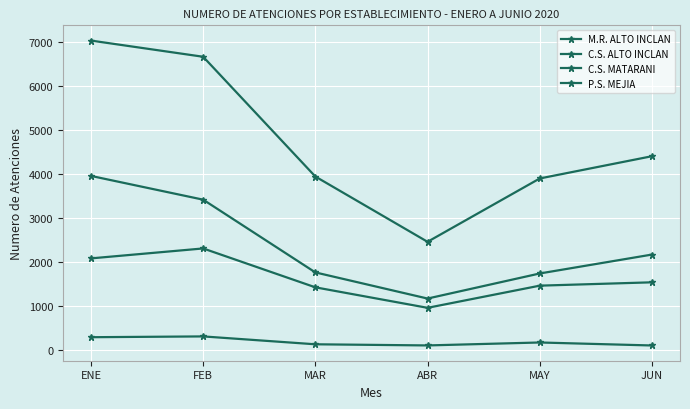

What is the sum of all C.S. MATARANI values?

9784